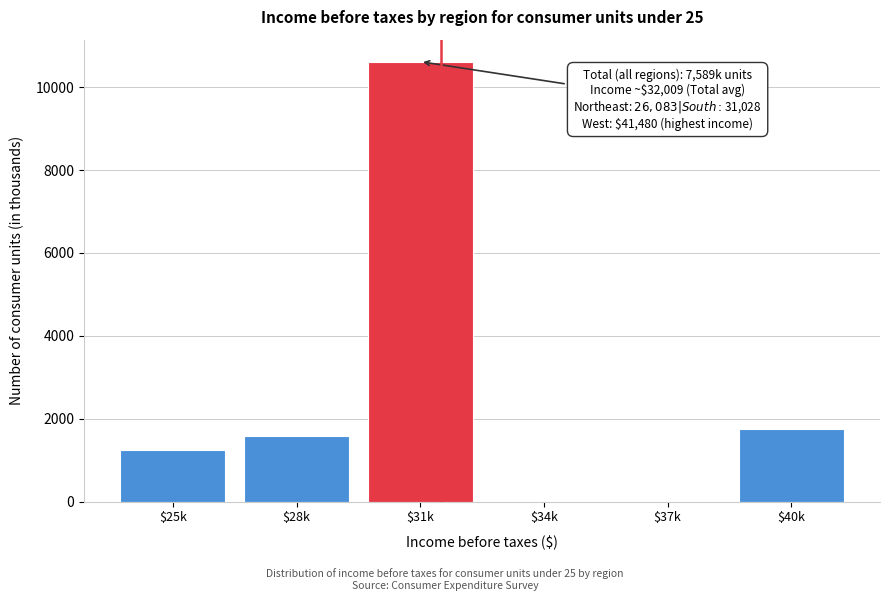

The value at $40k is 1740. True or false?

True